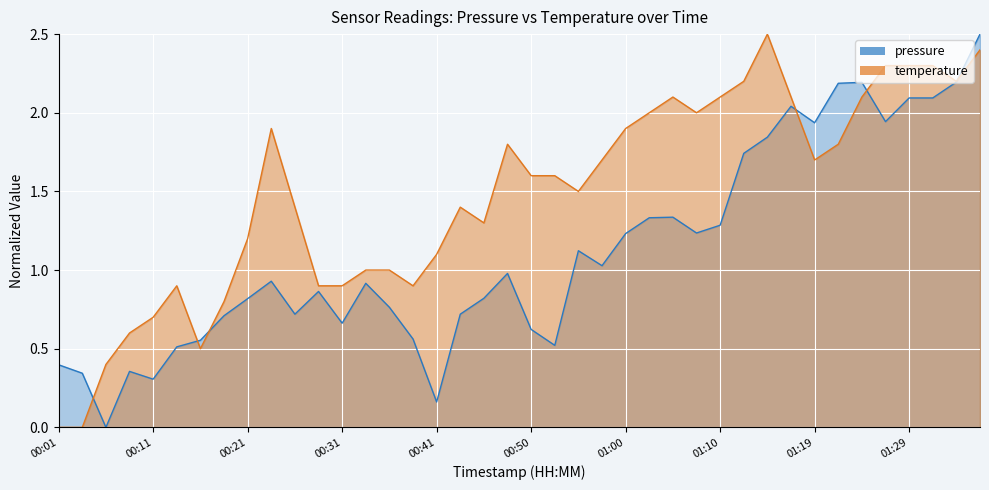

Which category has the highest value in the pressure series?

01:36